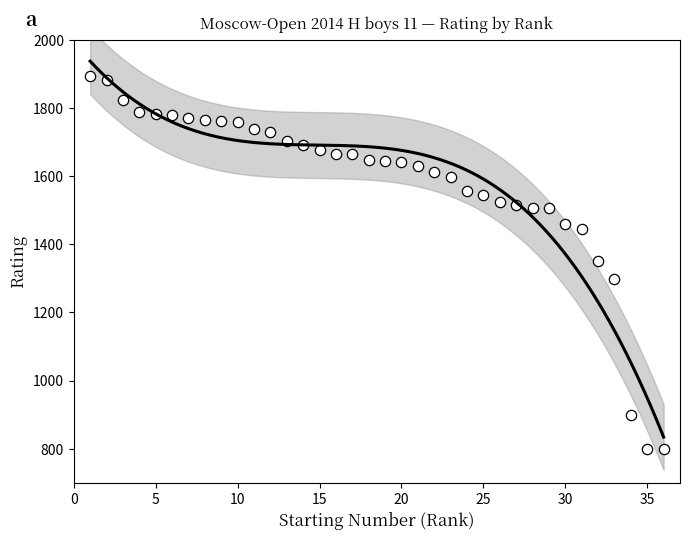

What is the range of X values (max minus min)?

35